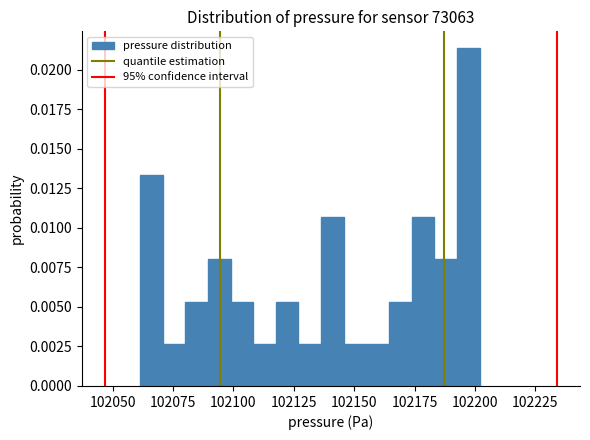

Read against the x-axis, roughly where is the centre of the tallest bar?

102195